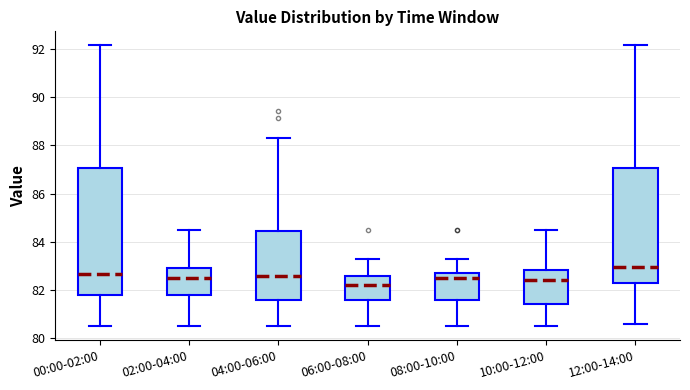

Where is the upper edge of the box for 12:00-14:00 on the y-axis? The values are not printed on the chart, so give them approximately, as read against the axis.

87.0